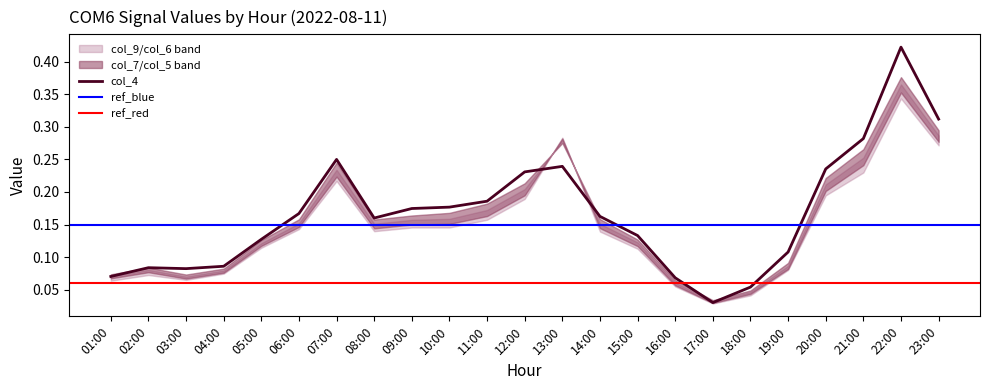

Is it true that col_4 equals 0.2 at 12:00?

True